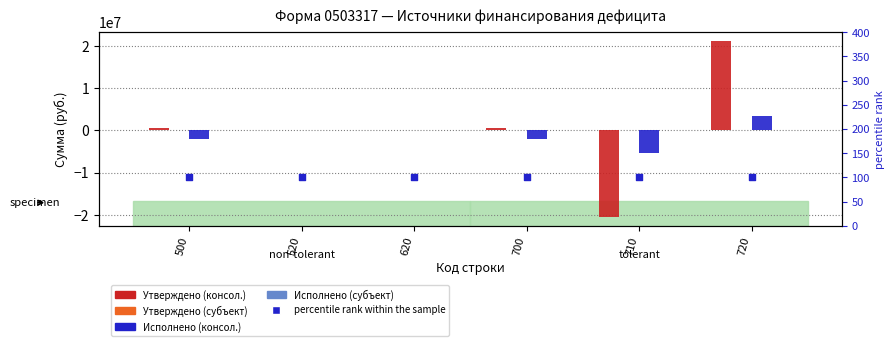

Which series has the largest total across all categories?

Утверждено (консол.)